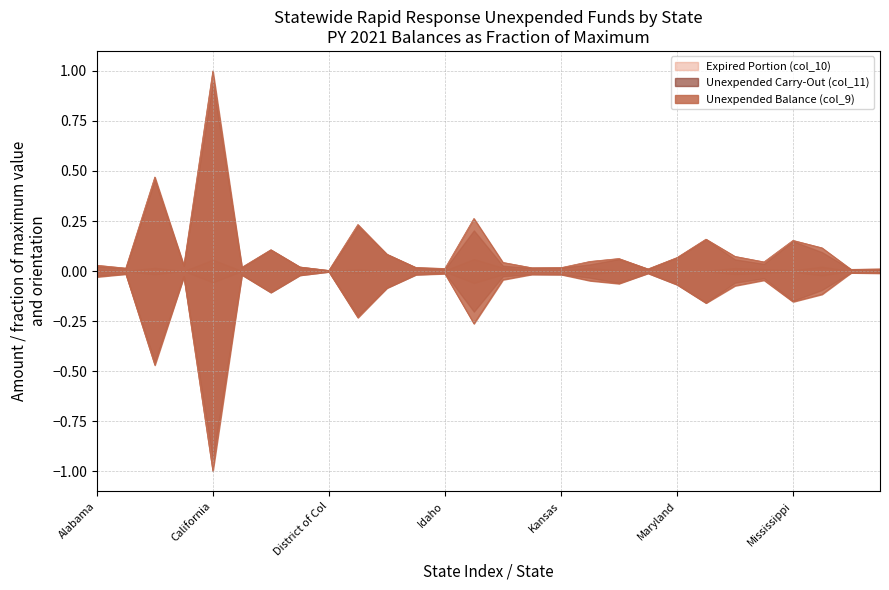

Reading left to right, extract all data points from this chart.

Unexpended Balance (col_9): Alabama=0.0	Alaska=0.0	Arizona=0.5	Arkansas=0.0	California=1.0	Colorado=0.0	Connecticut=0.1	Delaware=0.0	District of Col=0.0	Florida=0.2	Georgia=0.1	Hawaii=0.0	Idaho=0.0	Illinois=0.3	Indiana=0.0	Iowa=0.0	Kansas=0.0	Kentucky=0.0	Louisiana=0.1	Maine=0.0	Maryland=0.1	Massachusetts=0.2	Michigan=0.1	Minnesota=0.0	Mississippi=0.2	Missouri=0.1	Montana=0.0	Nebraska=0.0
Unexpended Carry-Out (col_11): Alabama=-0.0	Alaska=-0.0	Arizona=-0.5	Arkansas=-0.0	California=-1.0	Colorado=-0.0	Connecticut=-0.1	Delaware=-0.0	District of Col=-0.0	Florida=-0.2	Georgia=-0.1	Hawaii=-0.0	Idaho=-0.0	Illinois=-0.3	Indiana=-0.0	Iowa=-0.0	Kansas=-0.0	Kentucky=-0.0	Louisiana=-0.1	Maine=-0.0	Maryland=-0.1	Massachusetts=-0.2	Michigan=-0.1	Minnesota=-0.0	Mississippi=-0.2	Missouri=-0.1	Montana=-0.0	Nebraska=-0.0